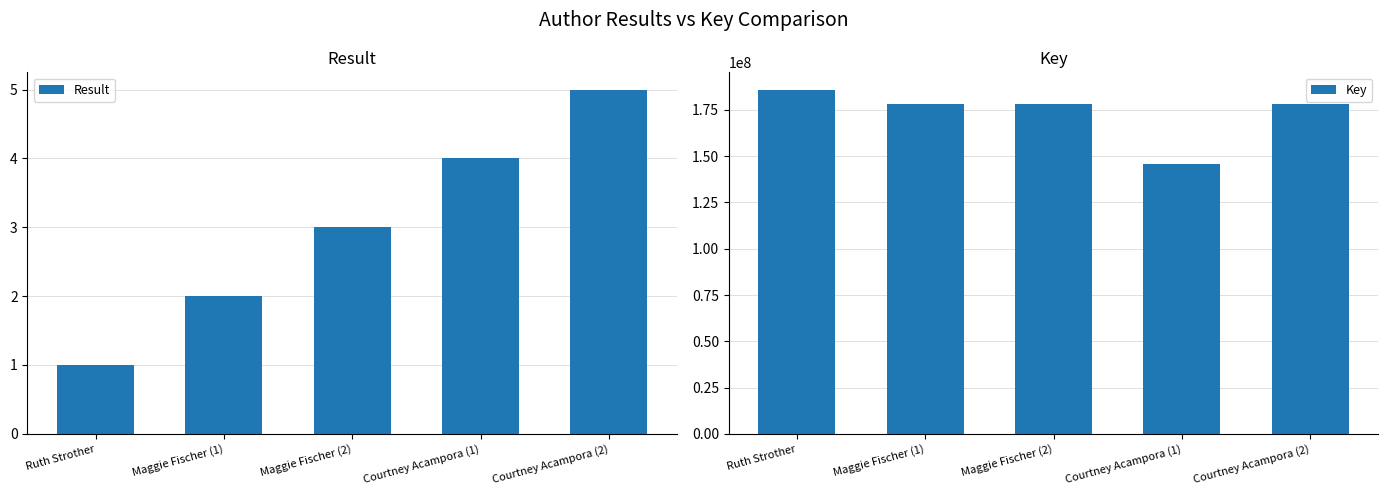

How many categories are shown in the chart?

5